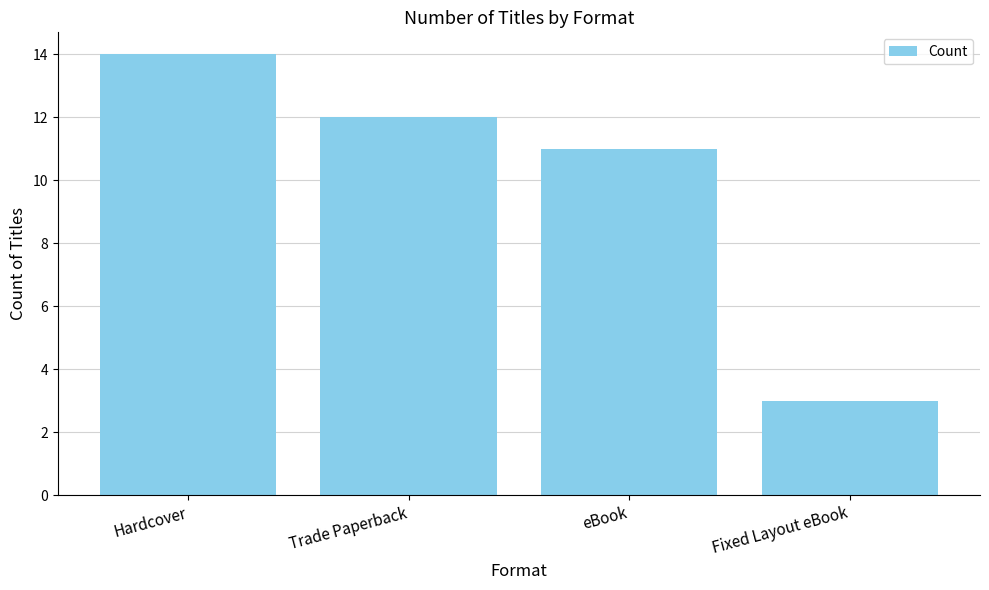

What is the difference between the maximum and minimum values?

11